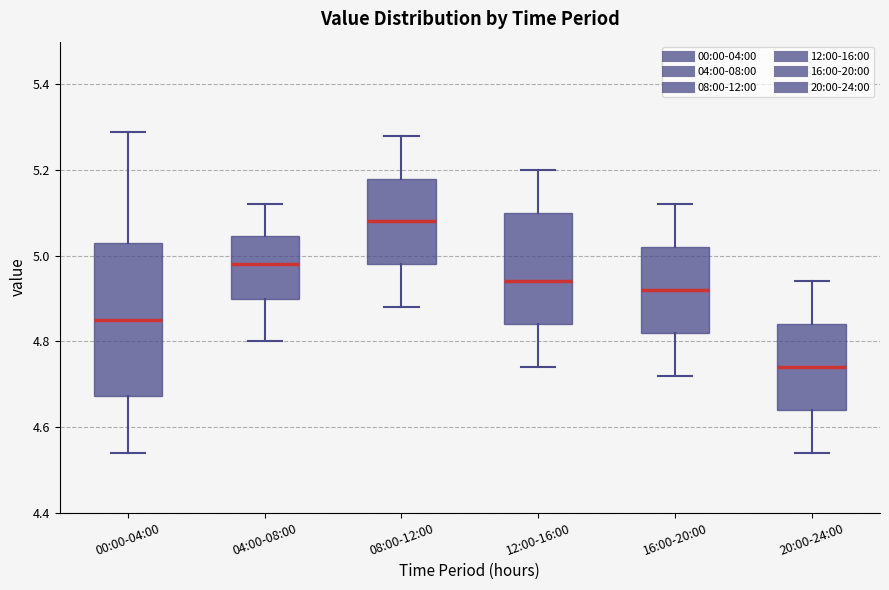

Which box has the highest median line?

08:00-12:00